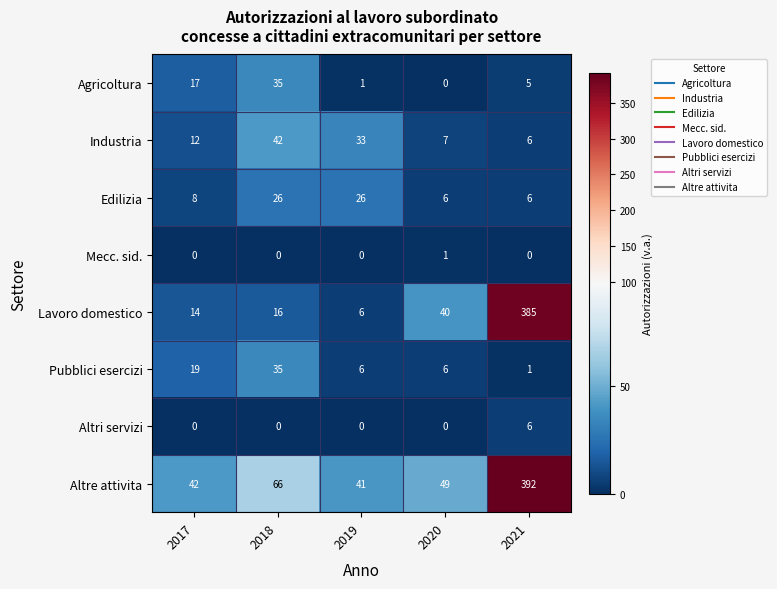

Which series has the widest spread of values?

Lavoro domestico